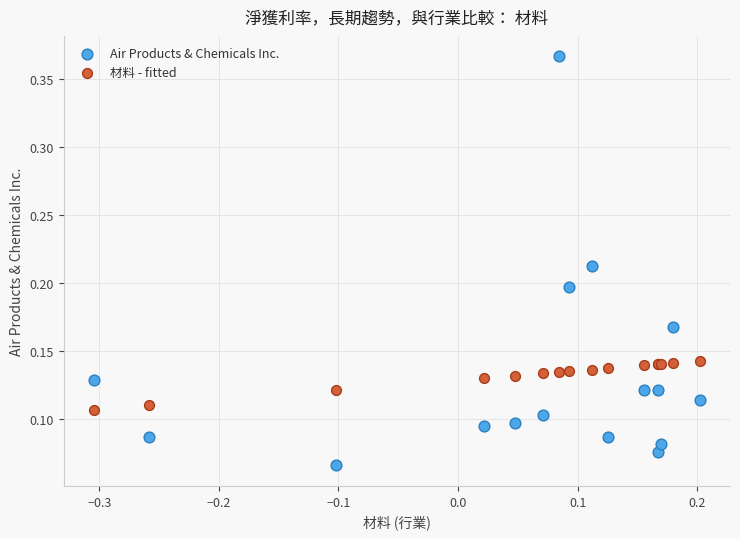

Which series contains the lowest Y value?

Air Products & Chemicals Inc.